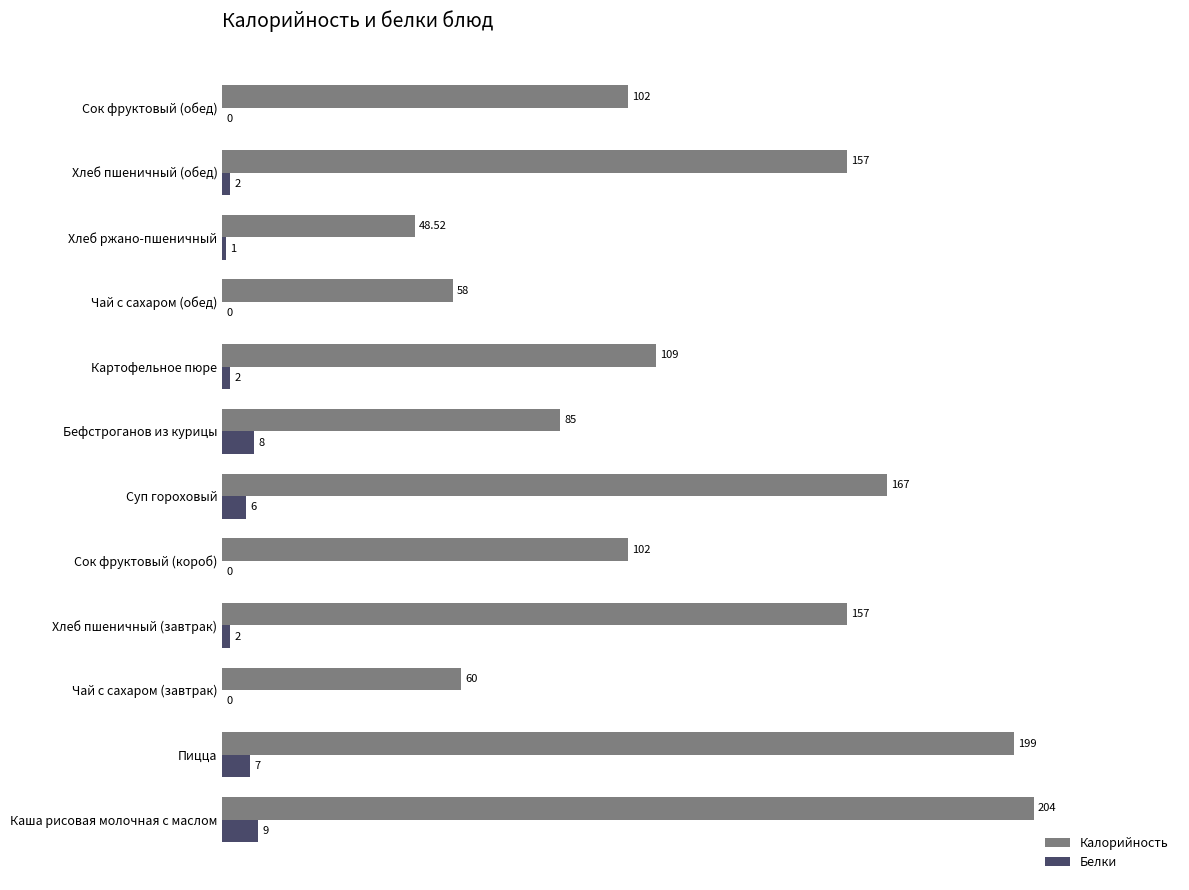

What is the sum of all Белки values?

37.0